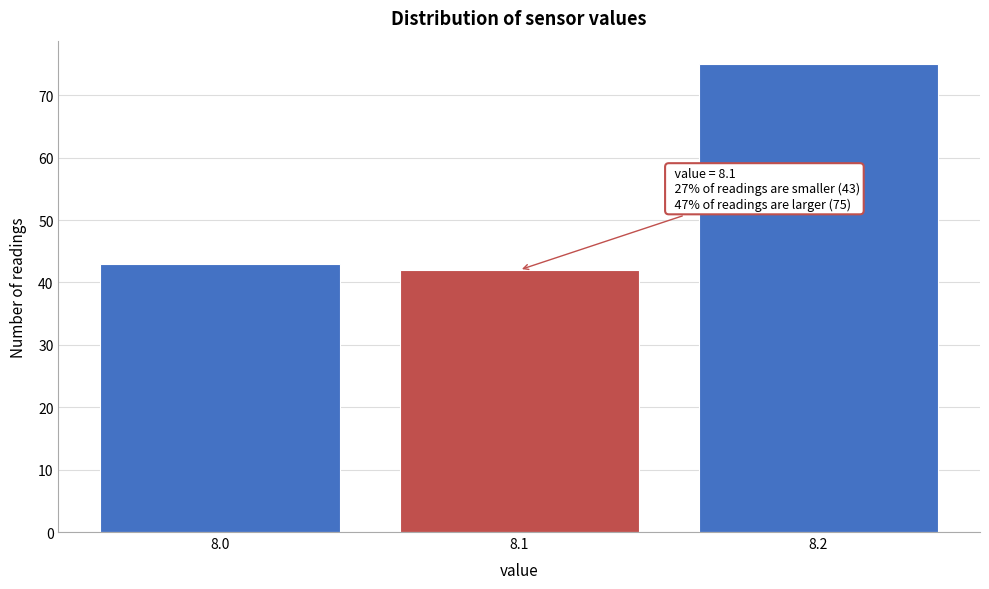

Reading left to right, transcribe all the data shown in this chart.

43	42	75